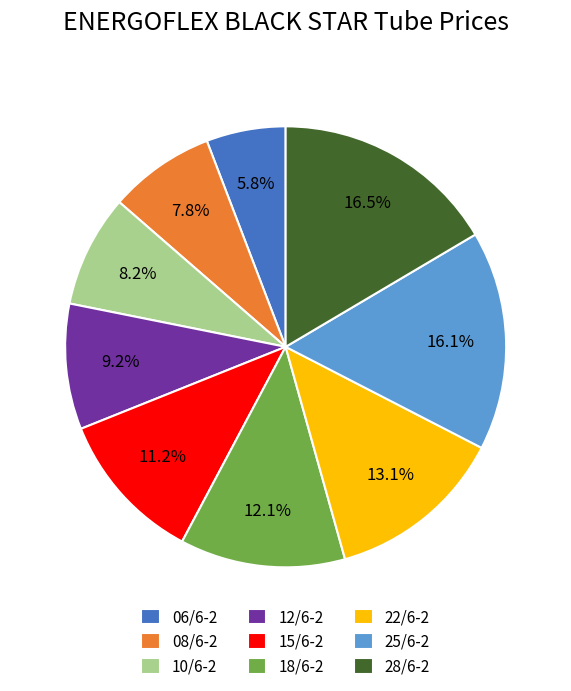

What portion of the pie excludes 12/6-2?

90.8%